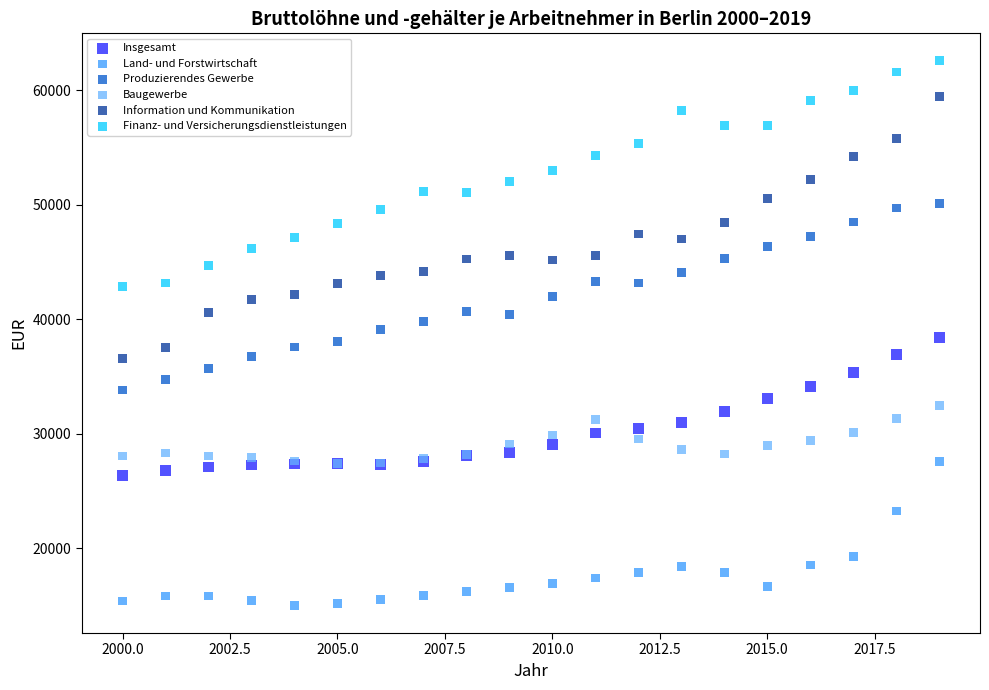

Which series reaches the maximum Y coordinate?

Finanz- und Versicherungsdienstleistungen